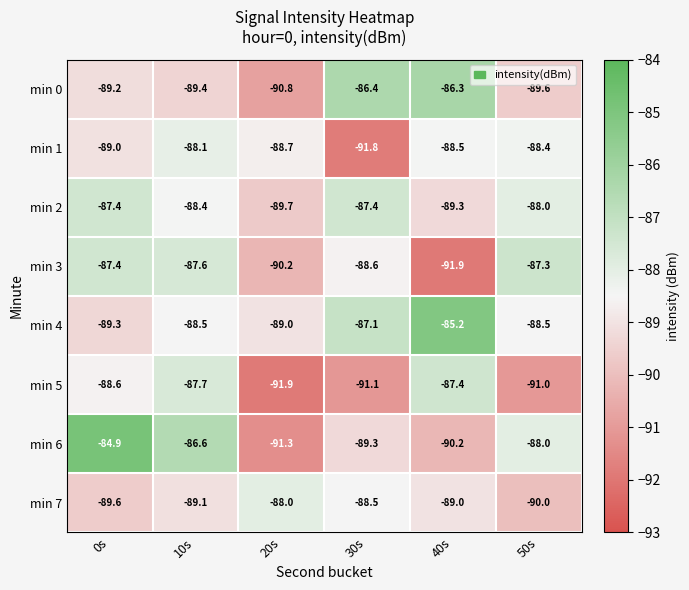

What is the spread (max minus min) of values at 40s?

6.7